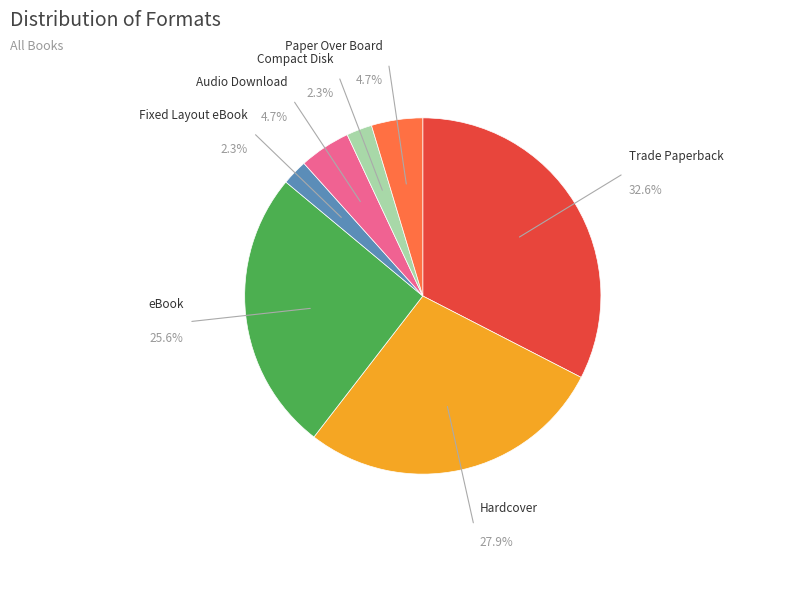

Does any single category account for the majority?

No